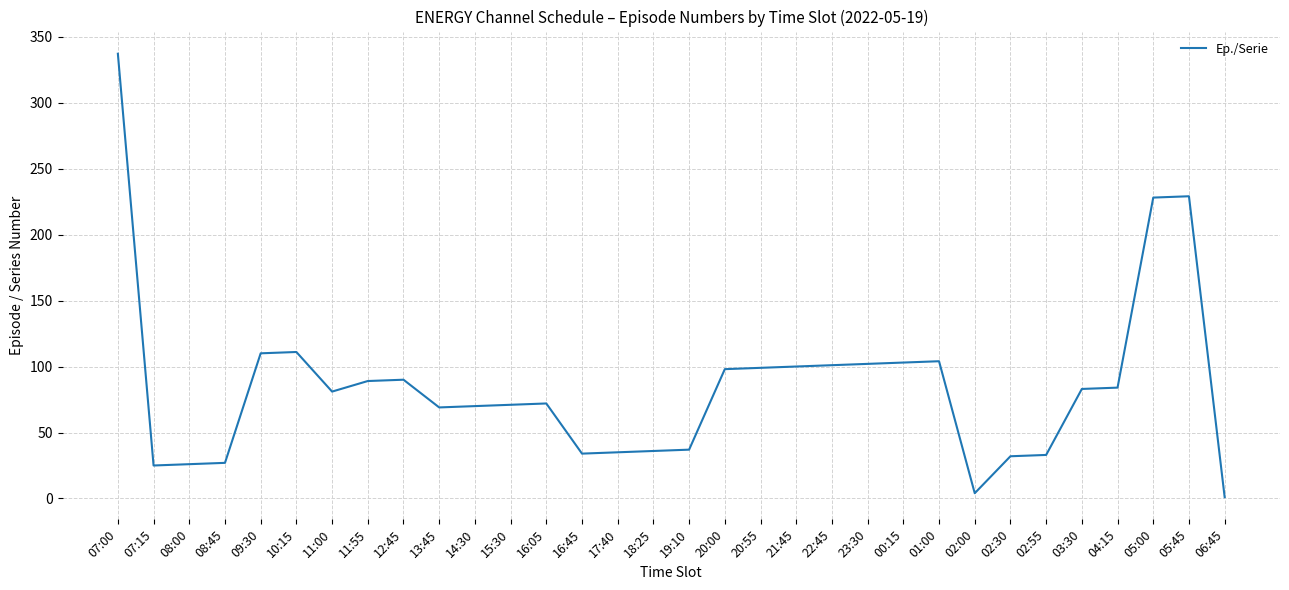

Approximately how many times larger is the value at 05:45 compared to 17:40?

6.5